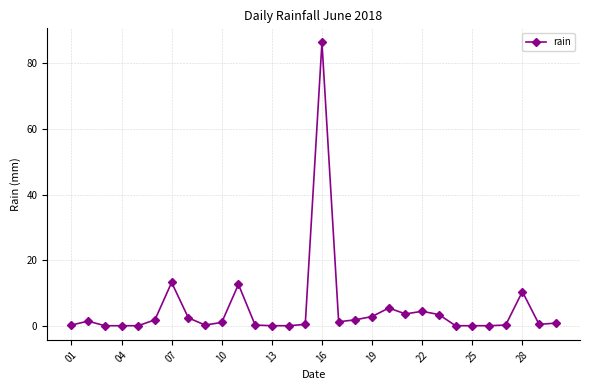

What is the maximum value shown in the chart?

86.4